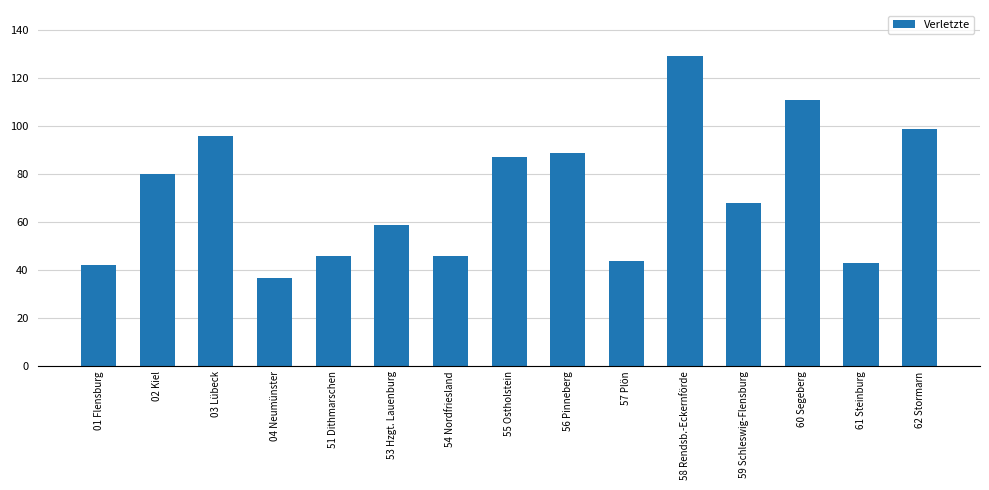

What is the maximum value shown in the chart?

129